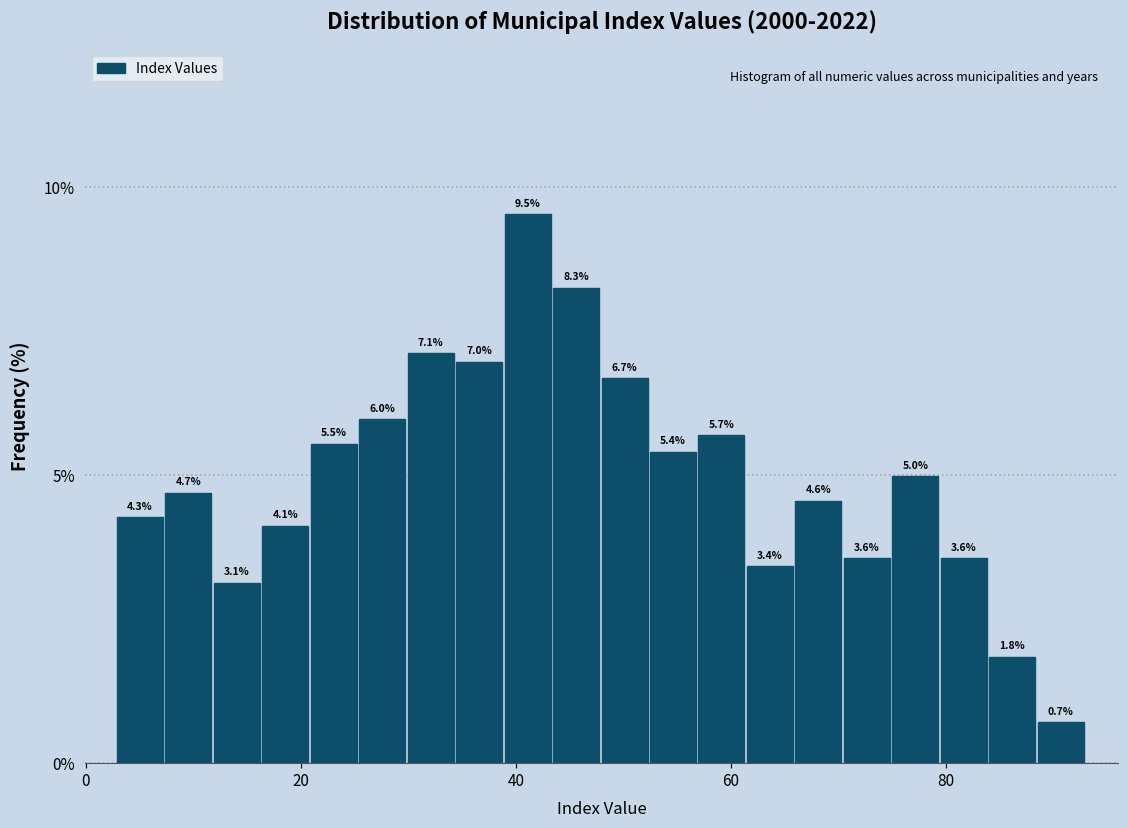

Read against the x-axis, roughly where is the centre of the tallest bar?

42